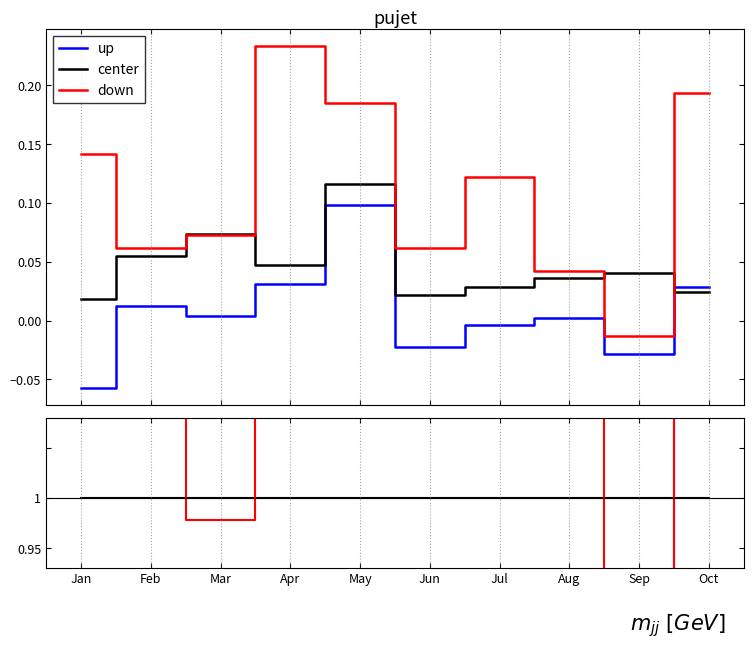

How many interior local peaks does the down series have?

2